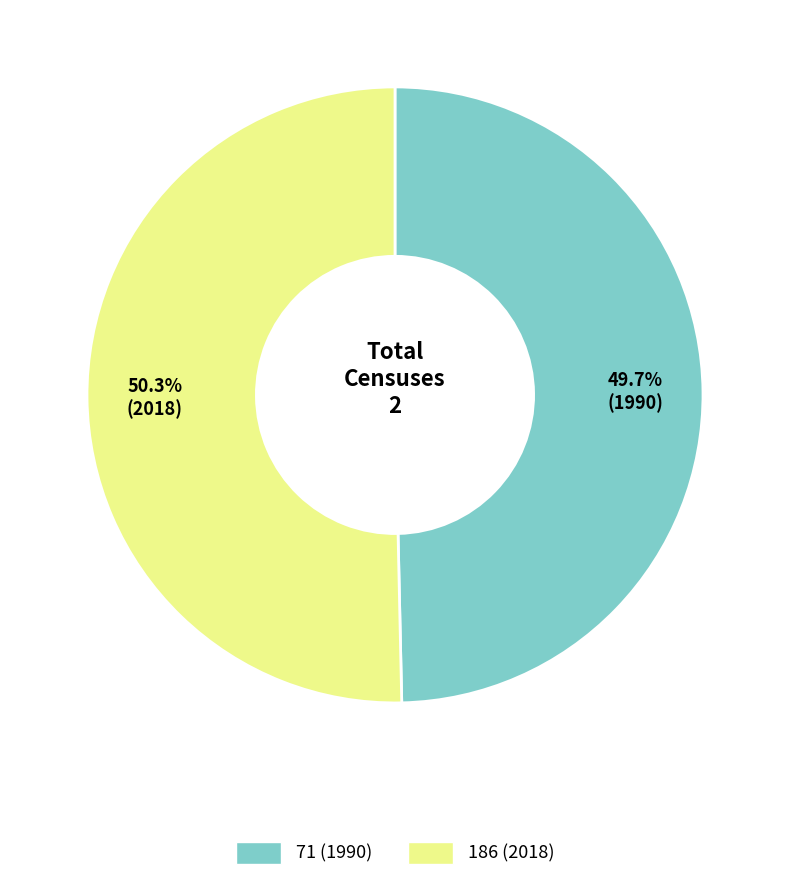

Which slice represents more than half of the pie?

186